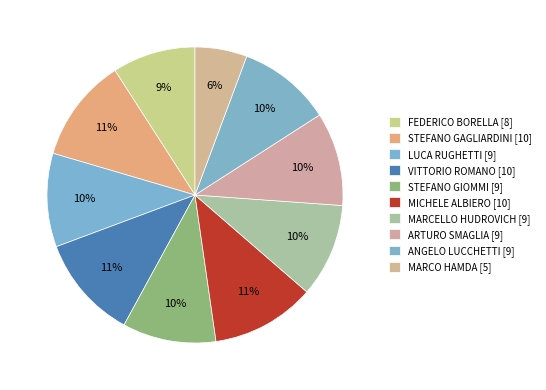

The STEFANO GIOMMI slice represents 10% of the pie. True or false?

True